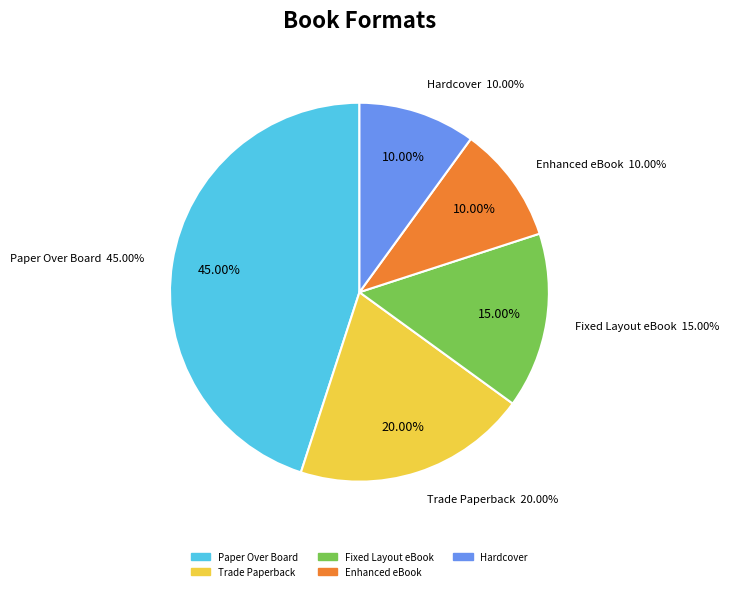

Combined, what portion of the pie is Hardcover and Paper Over Board?

55.0%